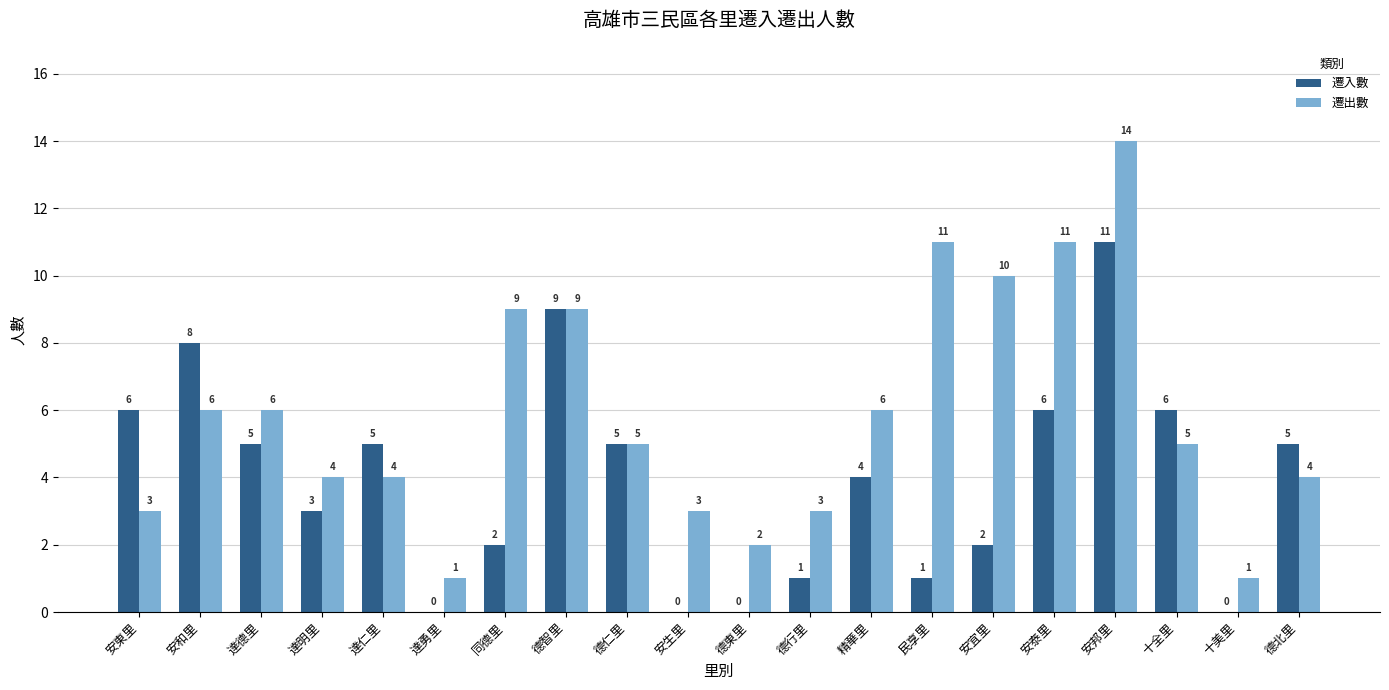

Reading left to right, what are all the values shown in this chart?

遷入數: 6	8	5	3	5	0	2	9	5	0	0	1	4	1	2	6	11	6	0	5
遷出數: 3	6	6	4	4	1	9	9	5	3	2	3	6	11	10	11	14	5	1	4